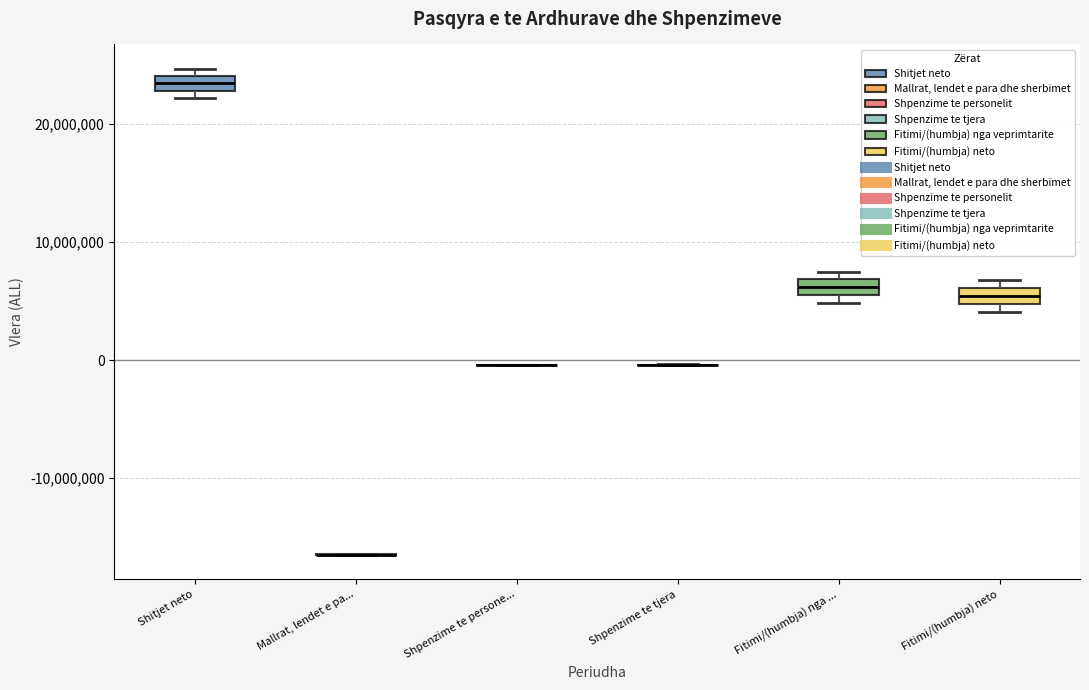

Where is the upper edge of the box for Shitjet neto on the y-axis? The values are not printed on the chart, so give them approximately, as read against the axis.

24000000